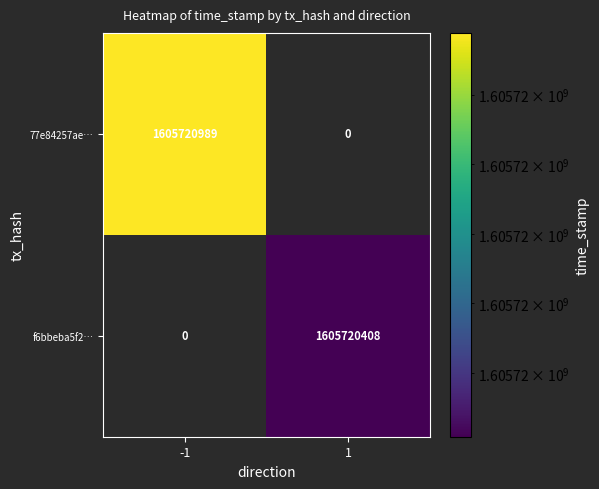

How many distinct data groups are displayed?

2